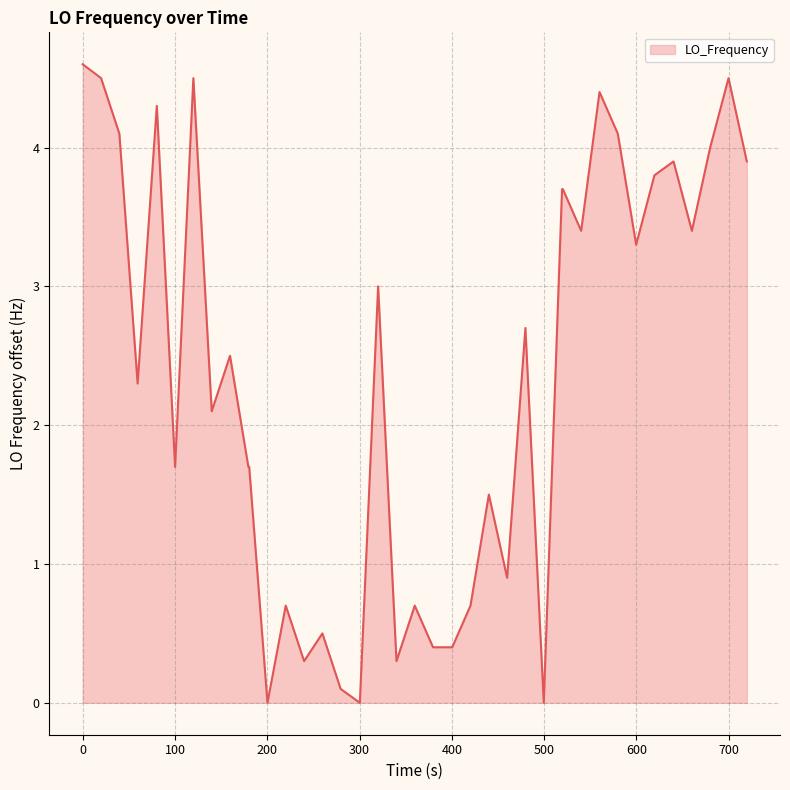

What is the difference between the maximum and minimum values?

4.6